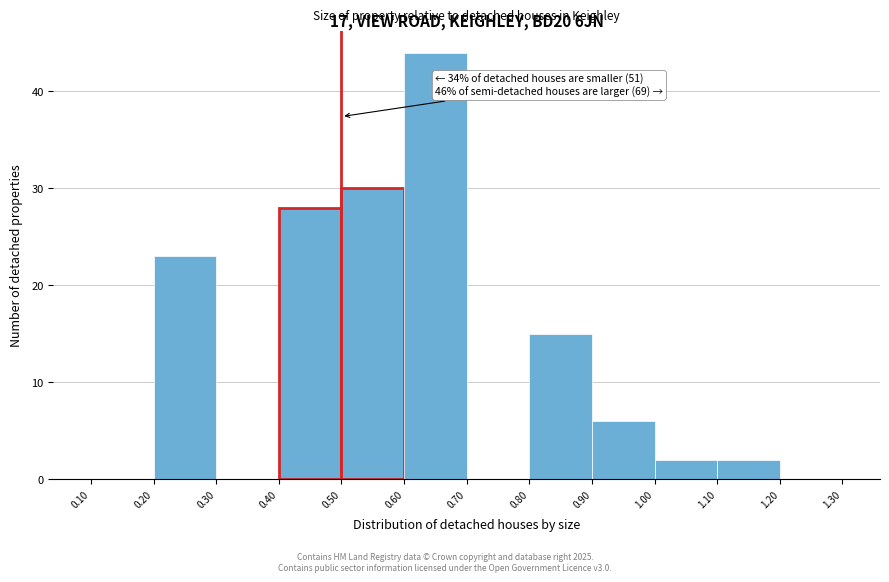

Over which range of the x-axis is the bar tallest?

0.60 to 0.70